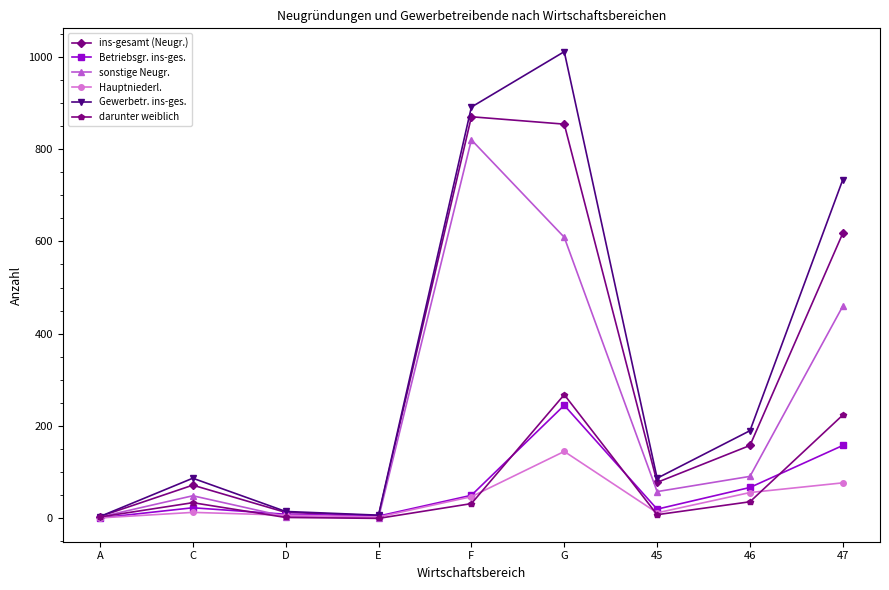

Which label corresponds to the largest value in the chart?

G